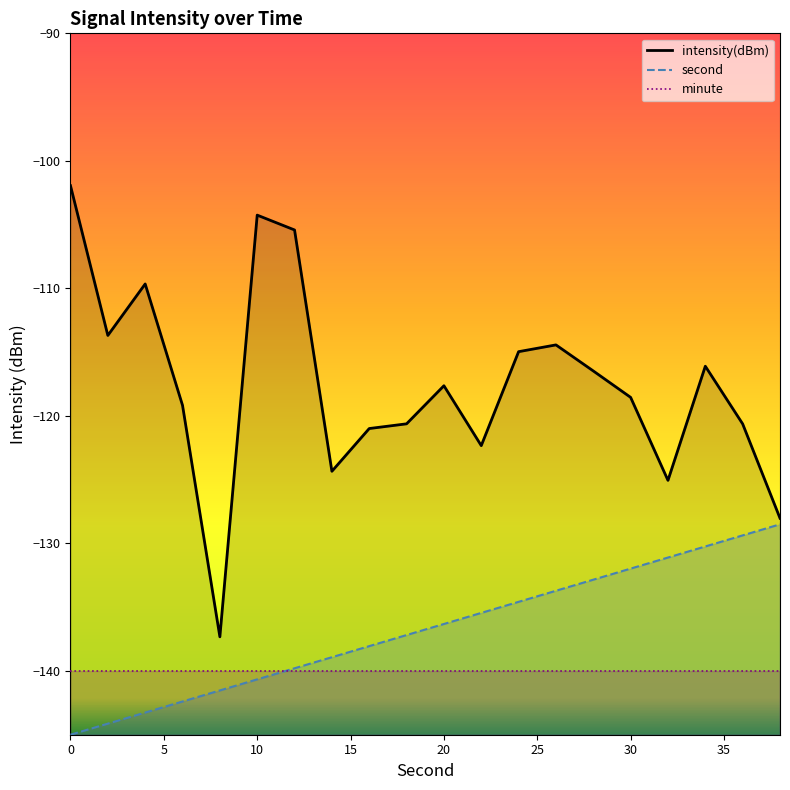

Which series has the largest range (max minus min)?

intensity(dBm)